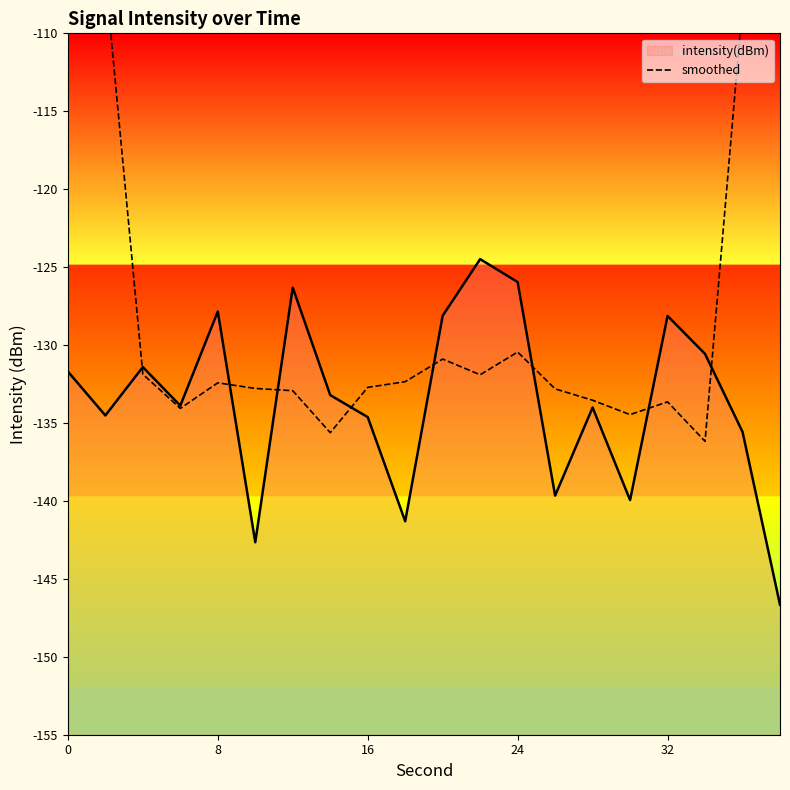

What is the highest value of the intensity(dBm) series?

-124.5